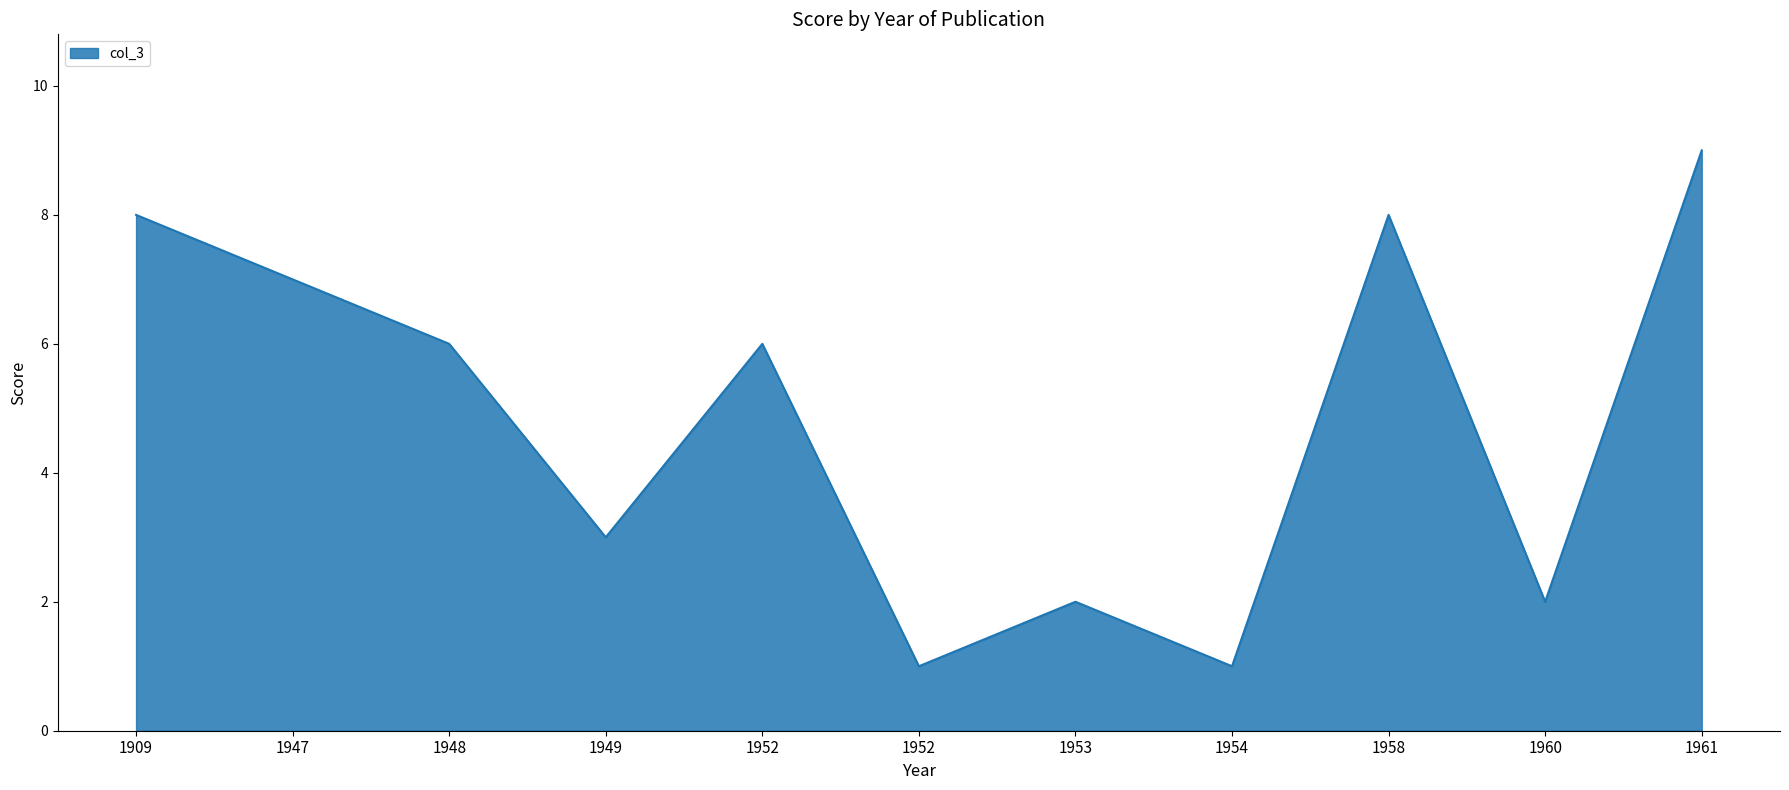

What is the maximum value shown in the chart?

9